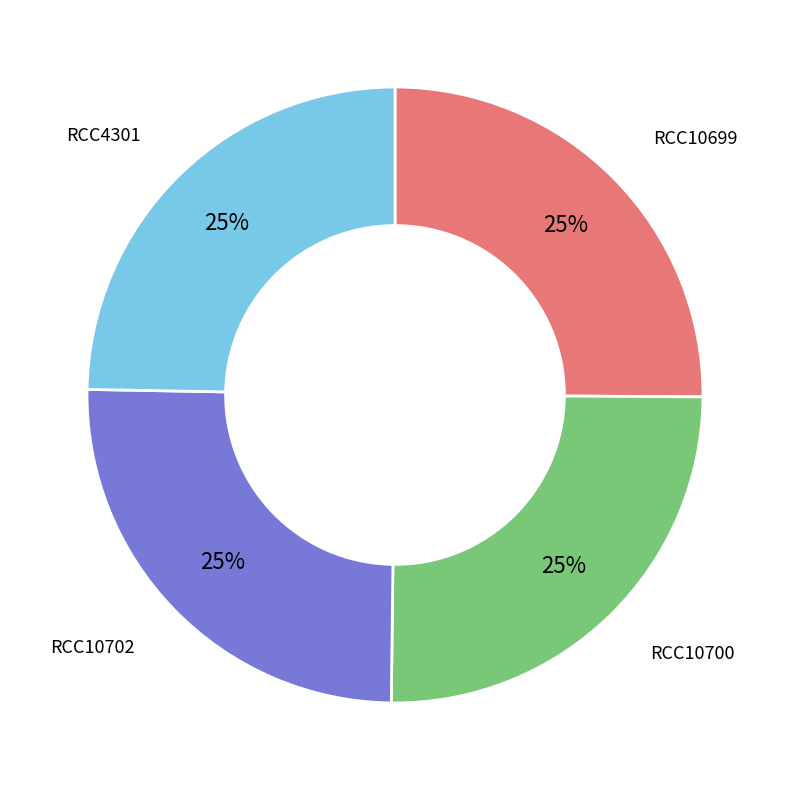

Does any single category account for the majority?

No